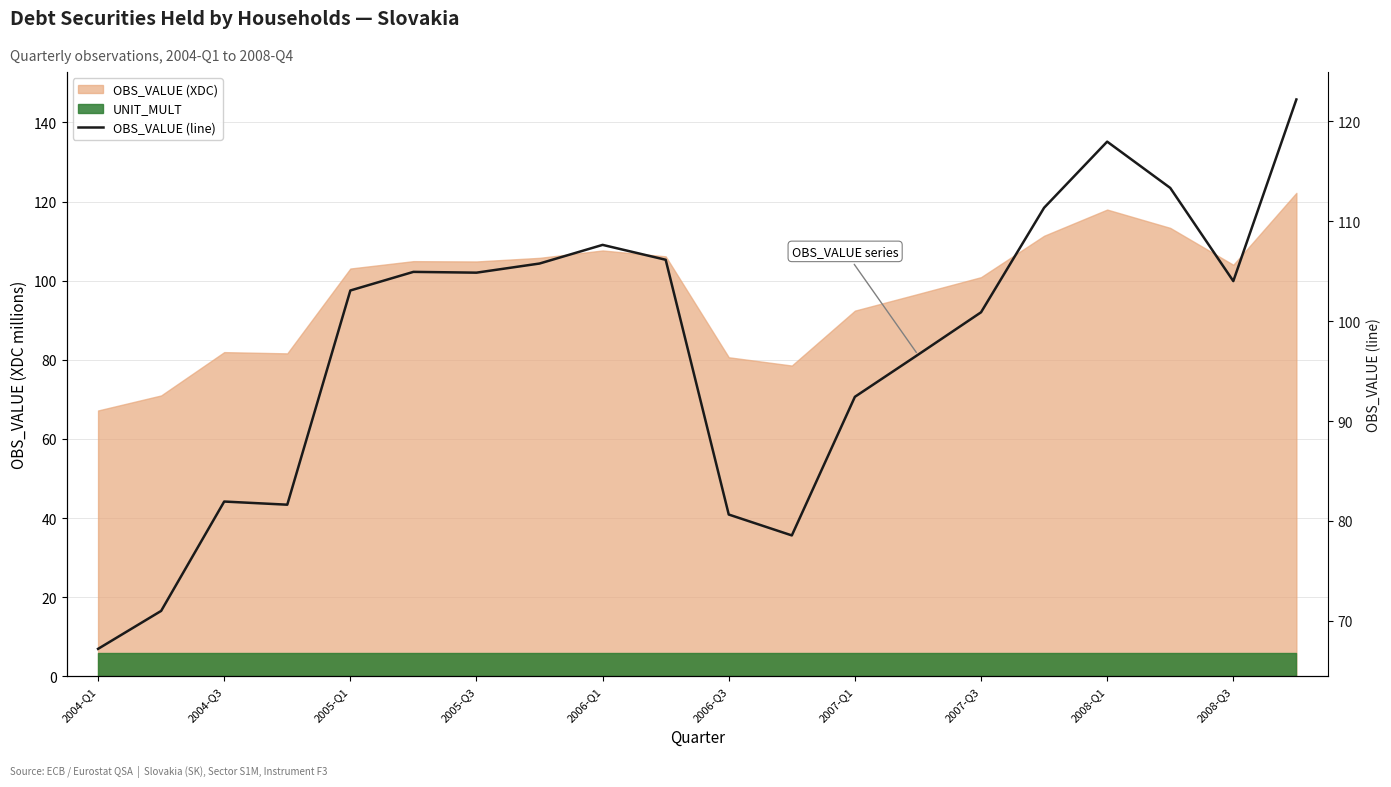

Does the chart have visible grid lines?

Yes